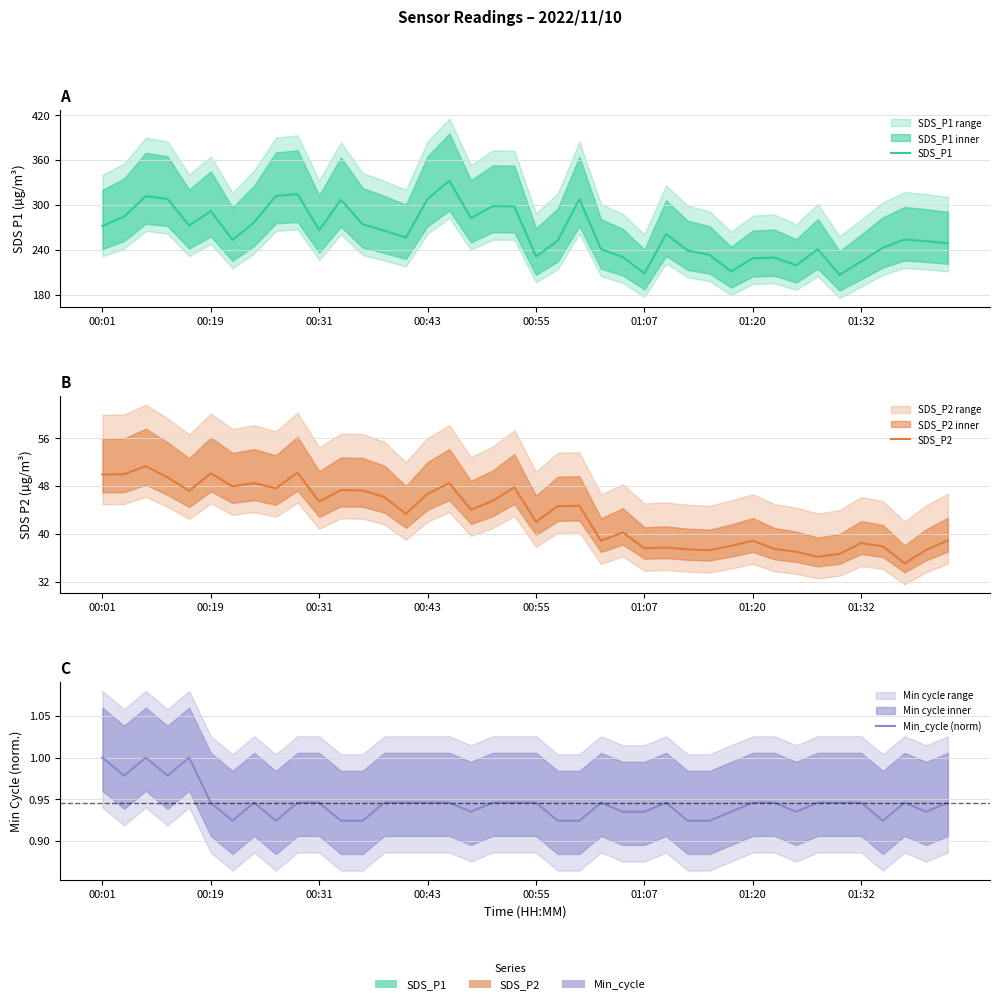

How many values in the SDS_P1 series are below 260?

20